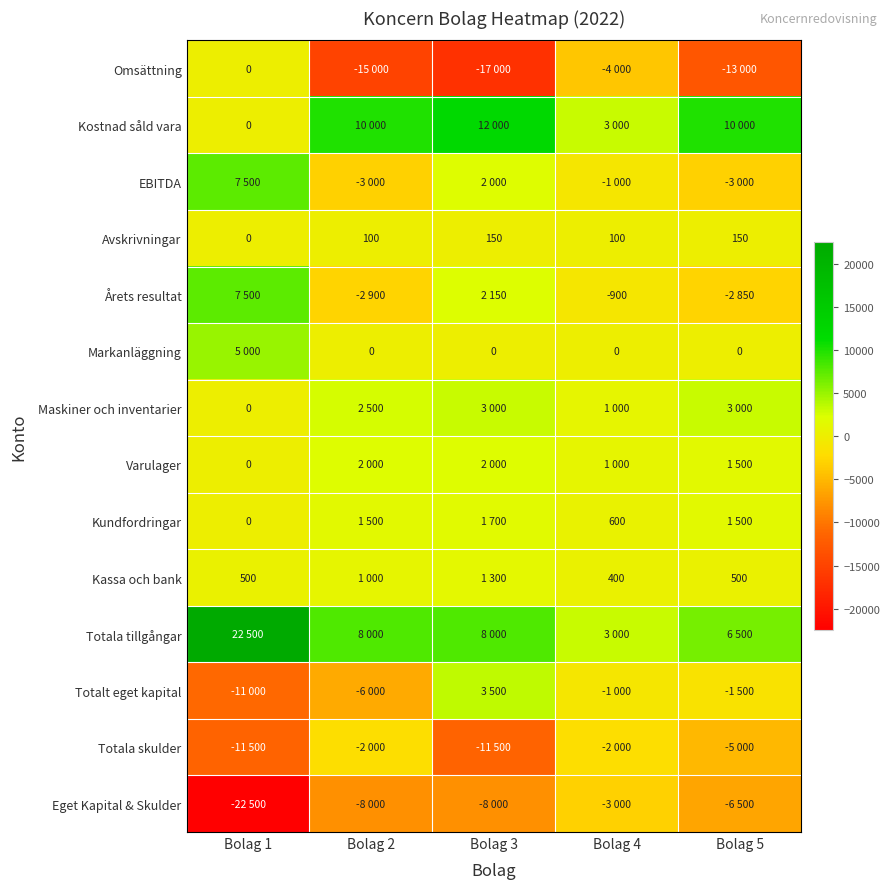

How many values in the Varulager series exceed 1500?

2